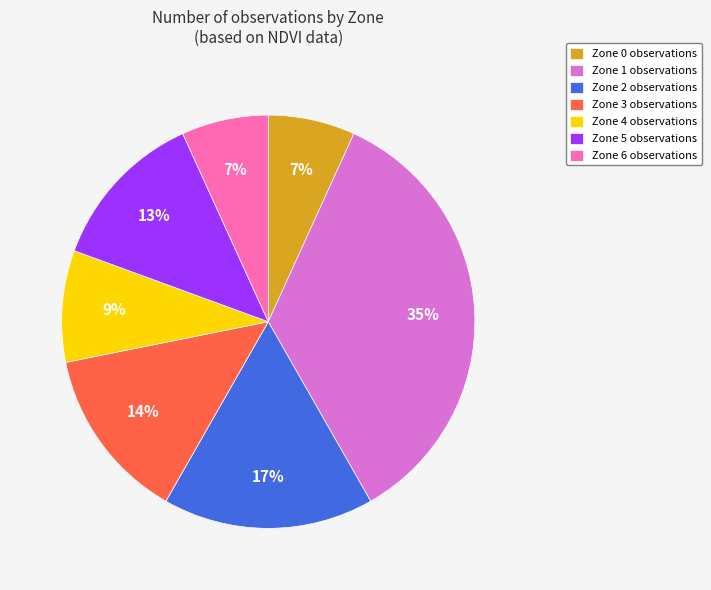

How many segments does this pie chart have?

7